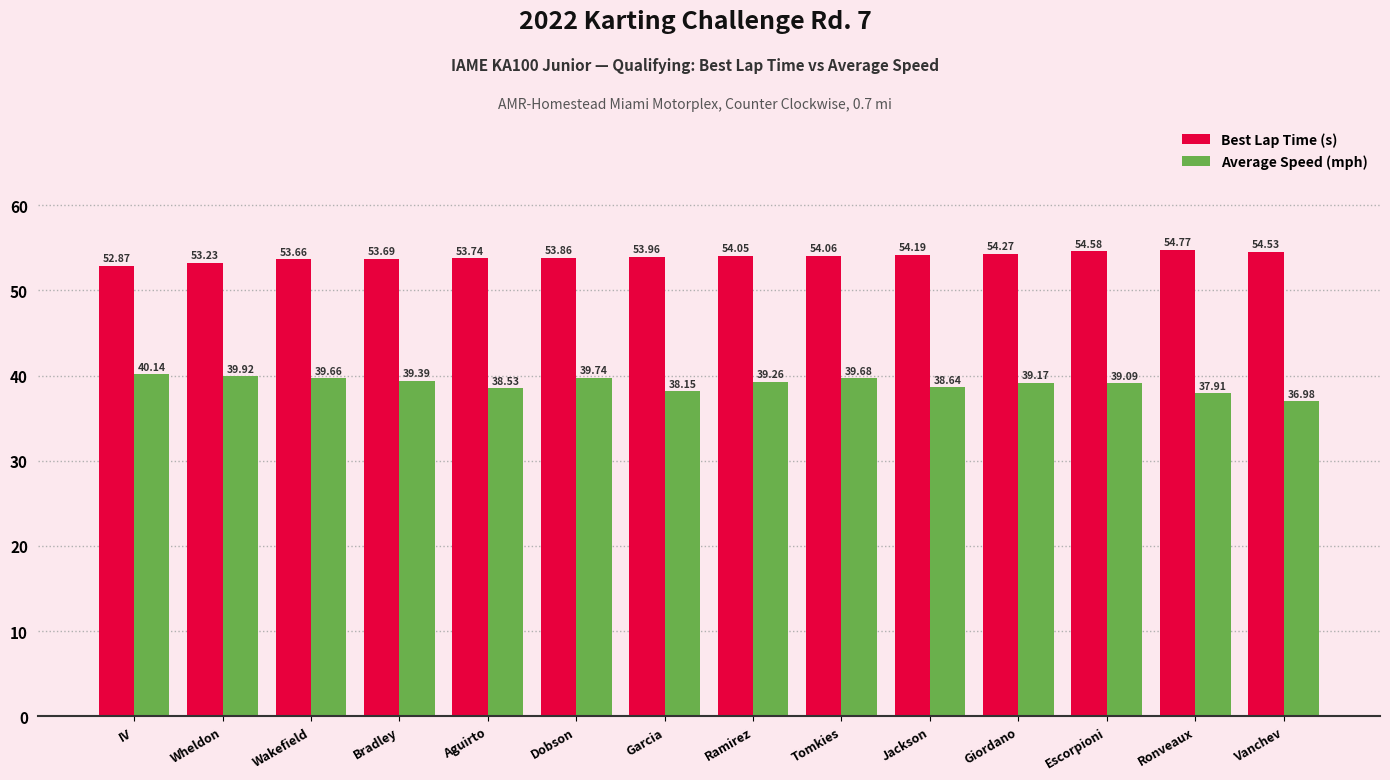

What is the average value of the Average Speed (mph) series?

39.0